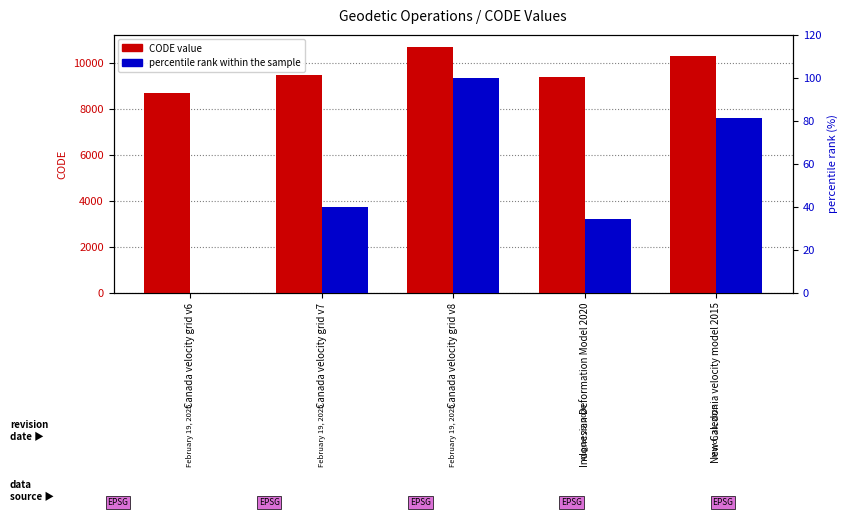

What value does the CODE value series have at New Caledonia velocity model 2015?

10323.0